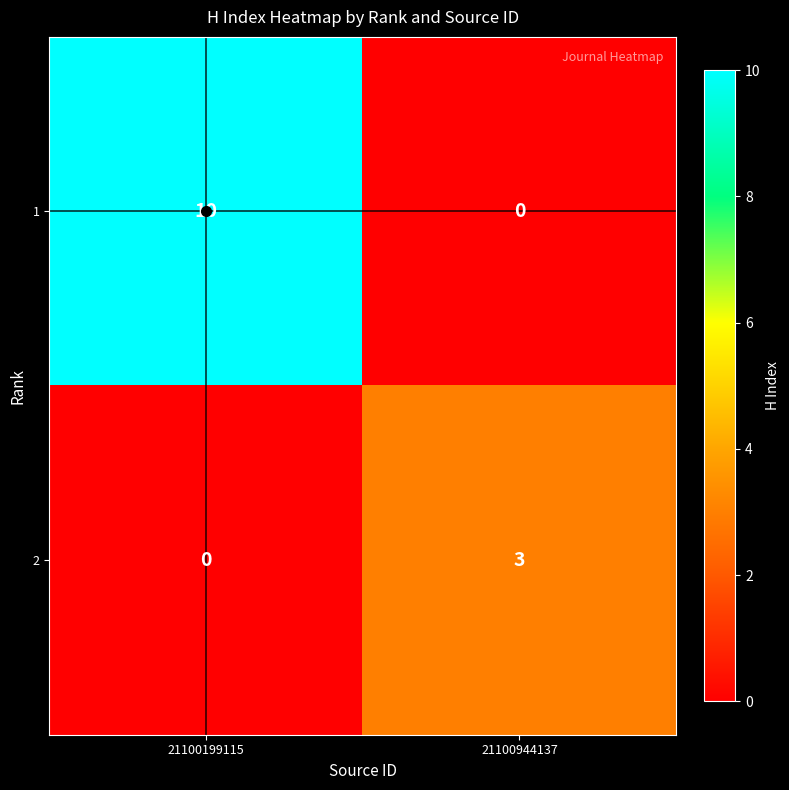

Rank the series by their average value, from highest to lowest.

1, 2